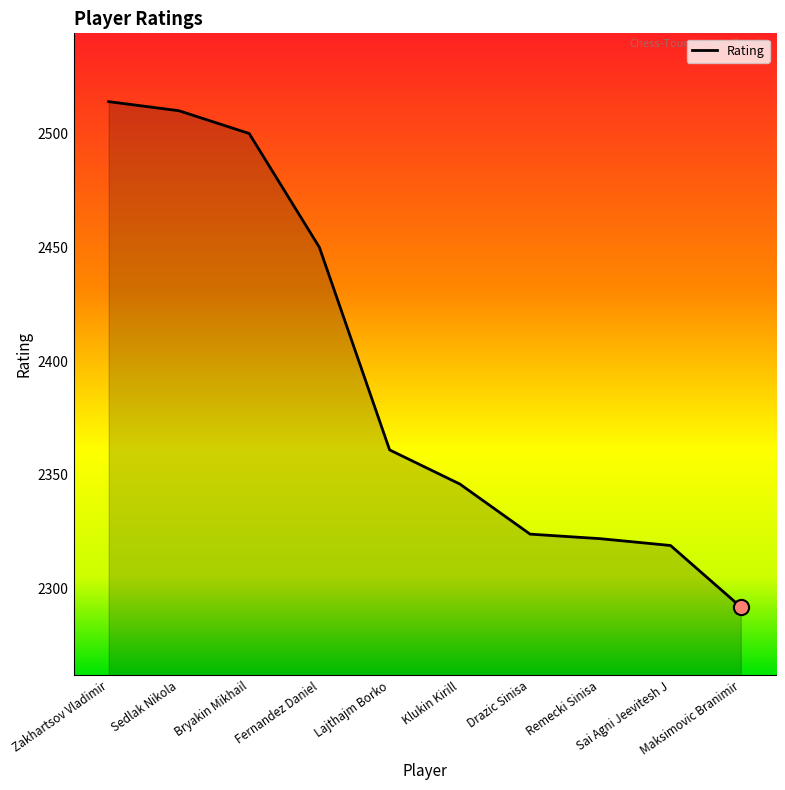

What is the change in value from Lajthajm Borko to Sai Agni Jeevitesh J?

-42